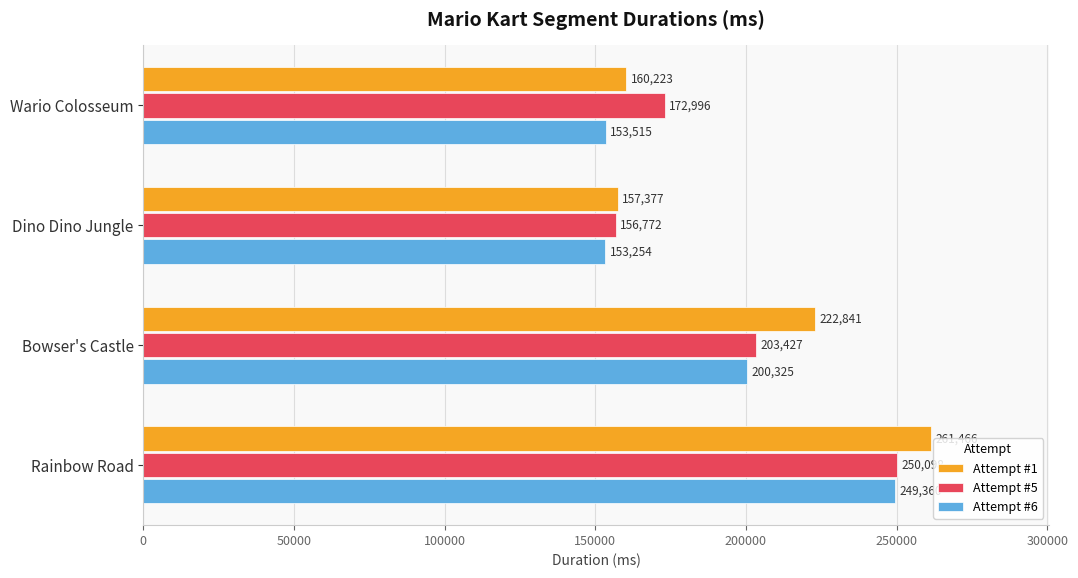

How many series are shown in this chart?

3